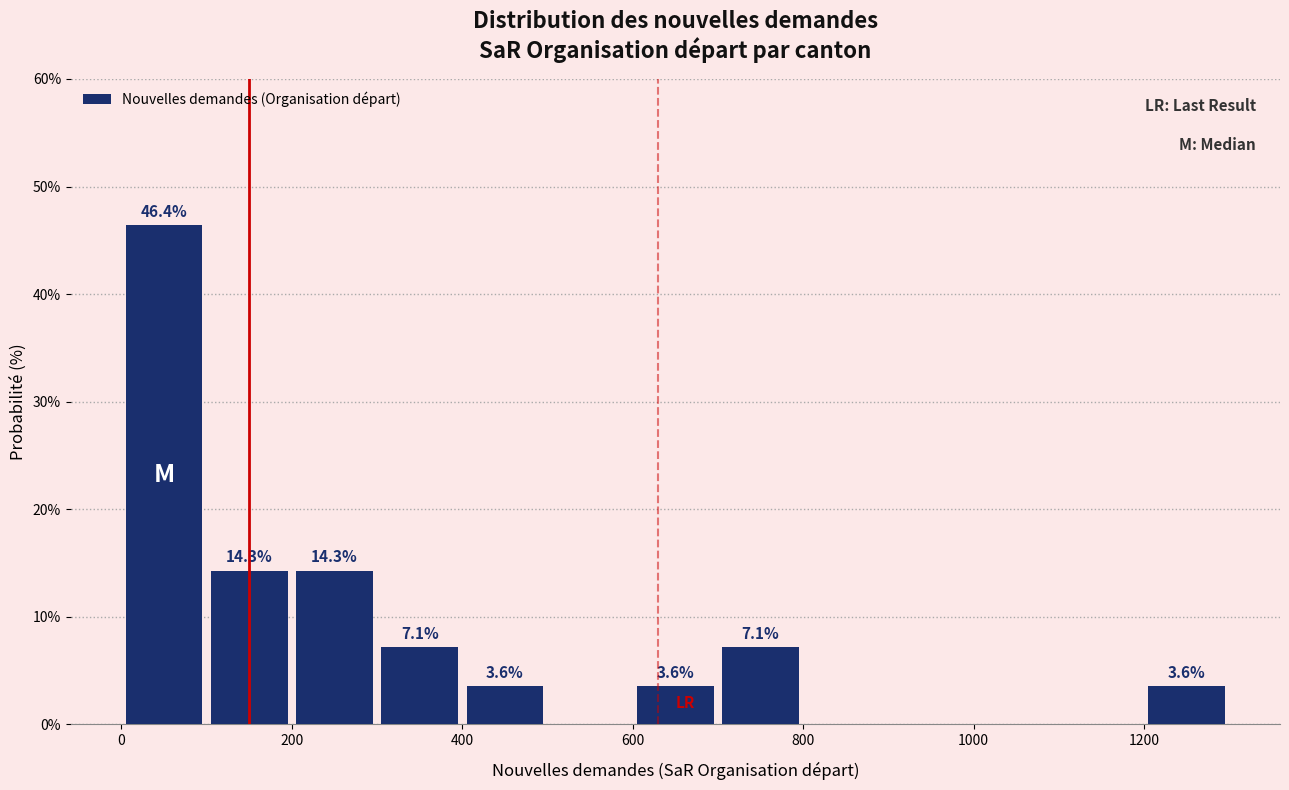

Over which range of the x-axis is the bar tallest?

0 to 100